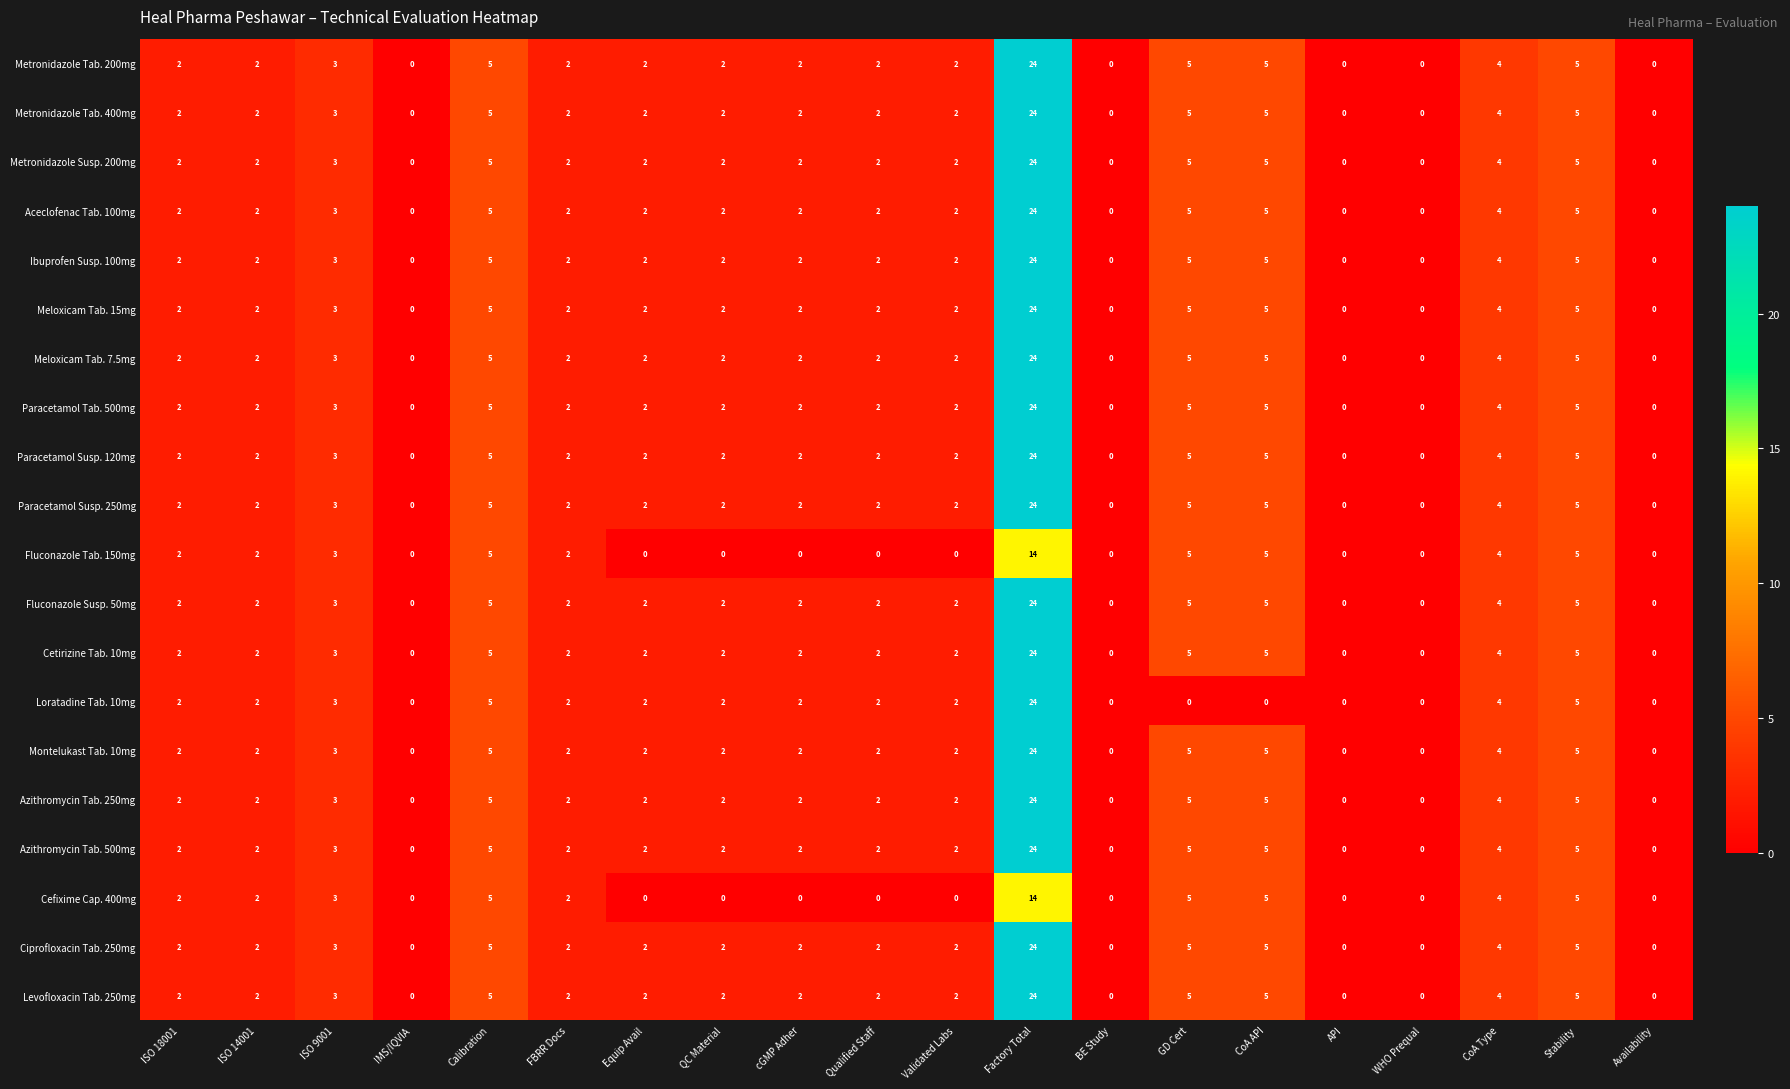

What is the spread (max minus min) of values at Factory Total?

10